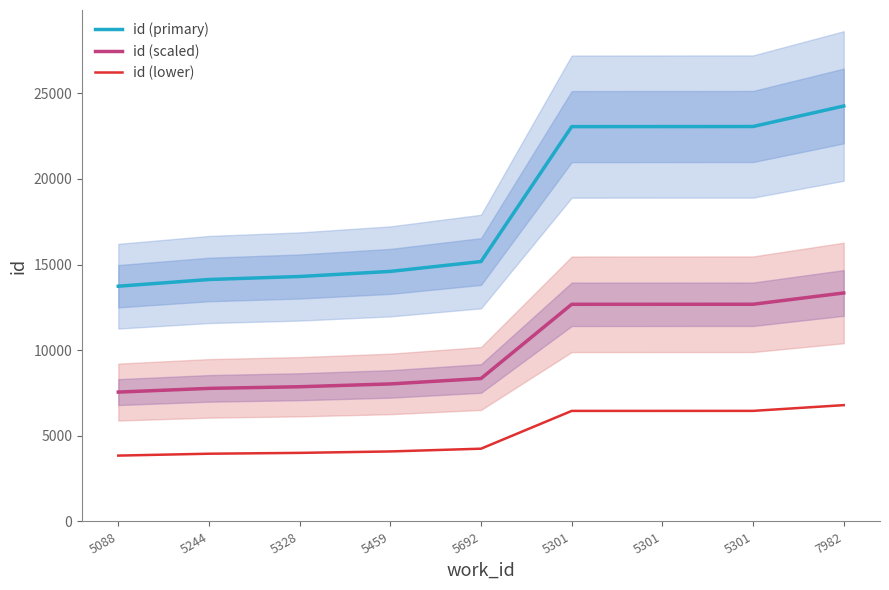

The id (scaled) series shows 4593.9 at 5459. True or false?

False